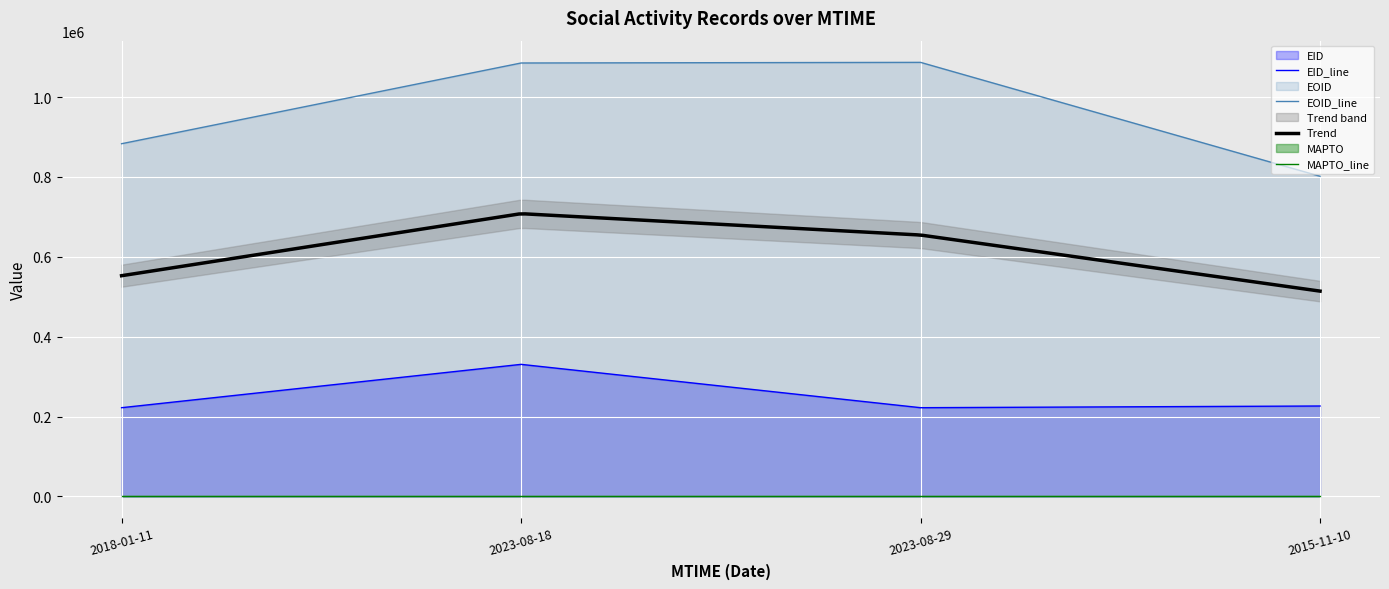

True or false: EID has more than 1 interior local peaks.

False